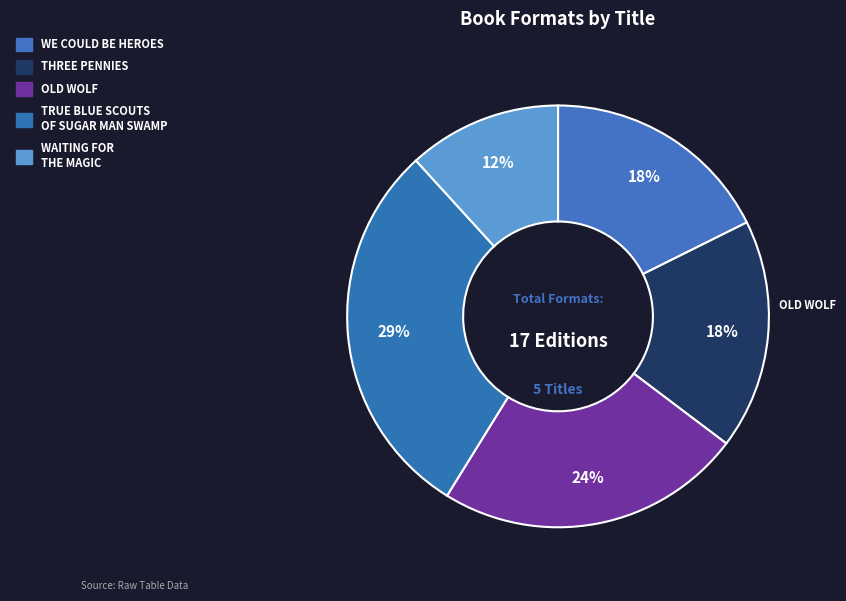

Which category has the smallest portion of the pie?

Waiting for the Magic